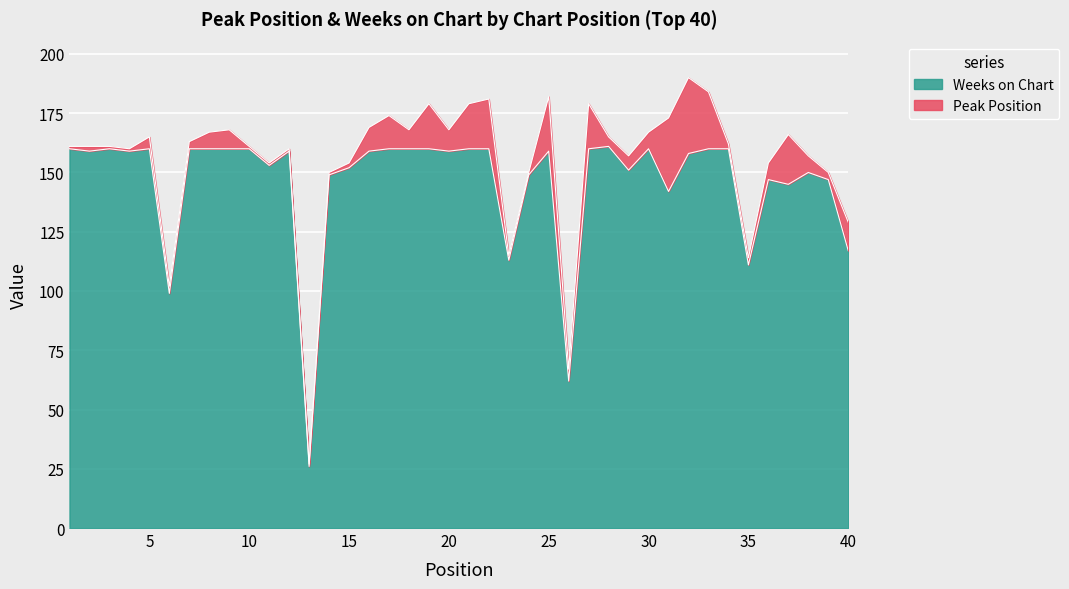

At which category does the chart reach its peak across all series?

28